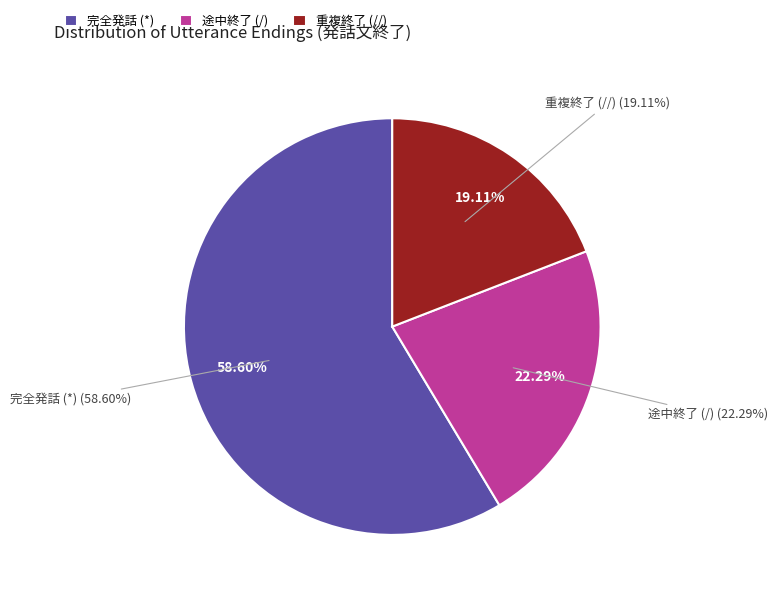

Which category has the biggest portion of the pie?

*